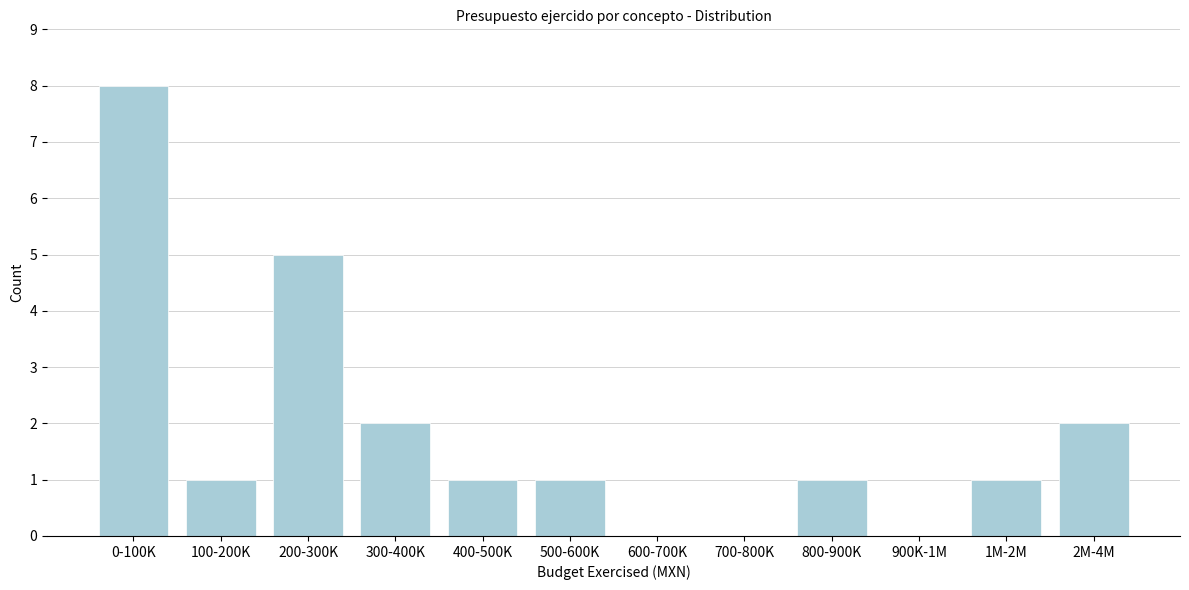

Reading left to right, extract all data points from this chart.

0-100K=8	100-200K=1	200-300K=5	300-400K=2	400-500K=1	500-600K=1	600-700K=0	700-800K=0	800-900K=1	900K-1M=0	1M-2M=1	2M-4M=2